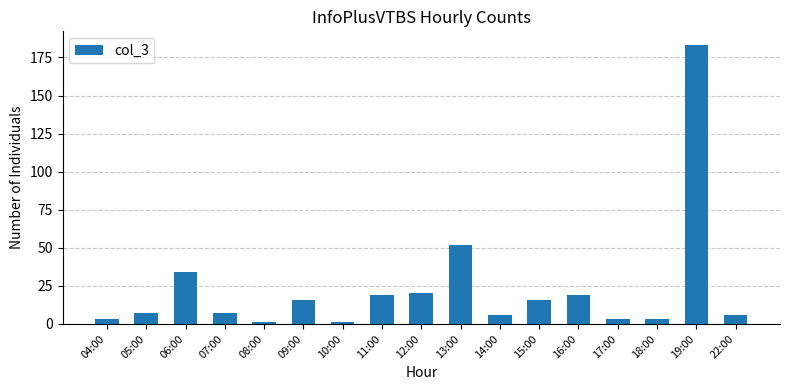

Between 18:00 and 13:00, which is larger?

13:00